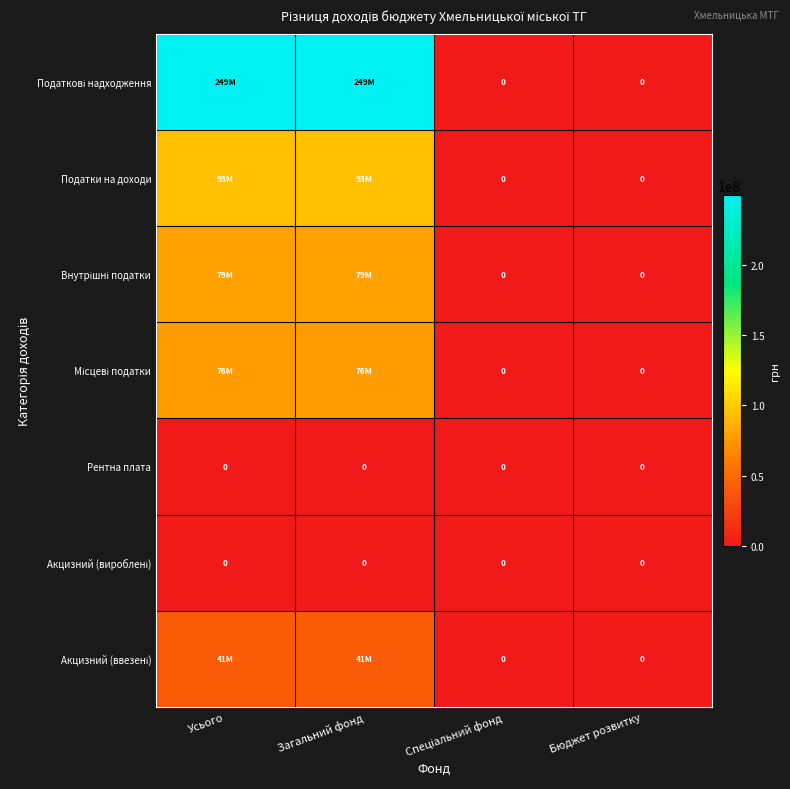

What is the sum of the Внутрішні податки values at Усього and Загальний фонд?

158300000